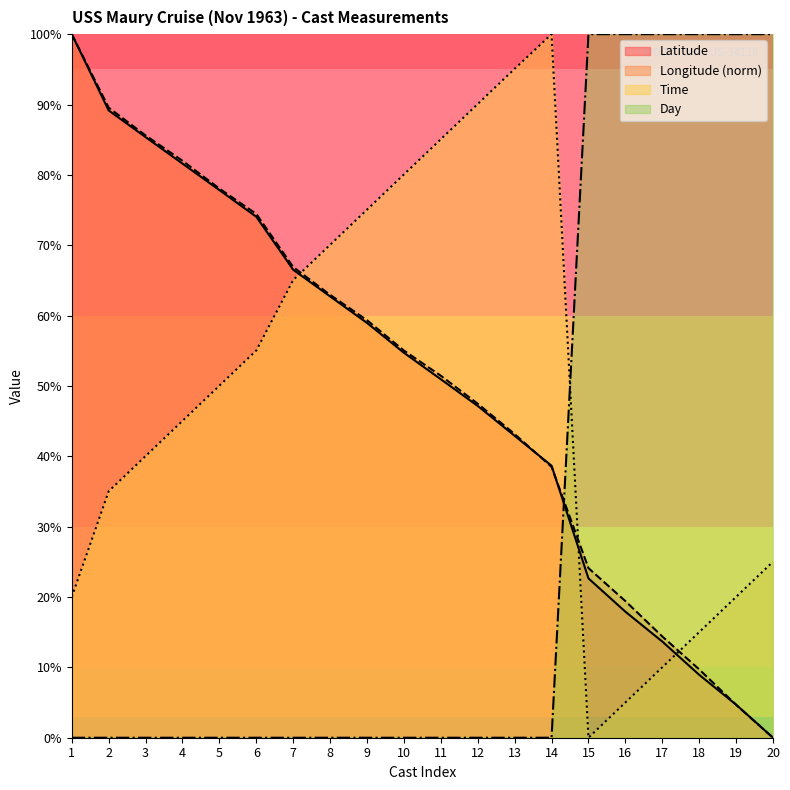

How many times do Time and Longitude cross each other?

3